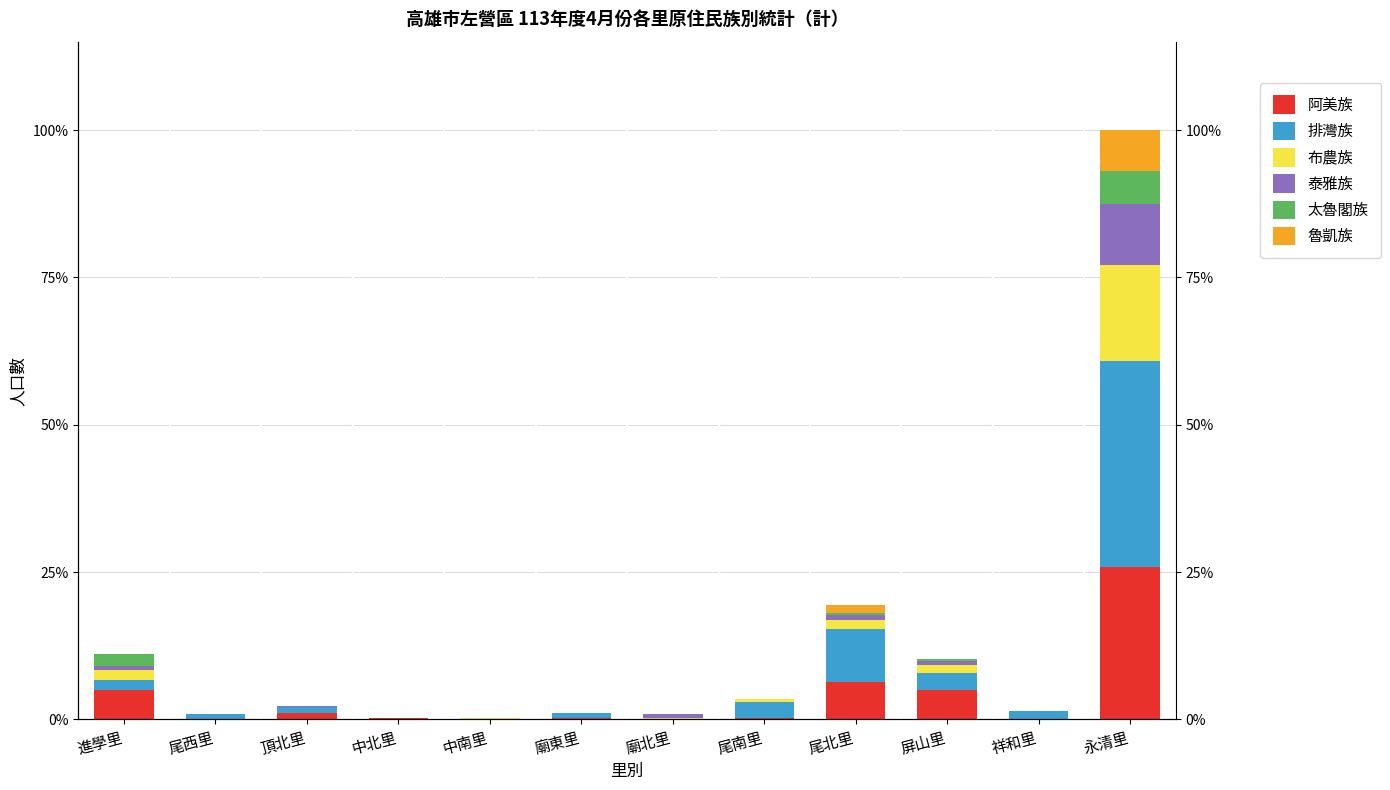

At which category is the sum across all series the highest?

永清里